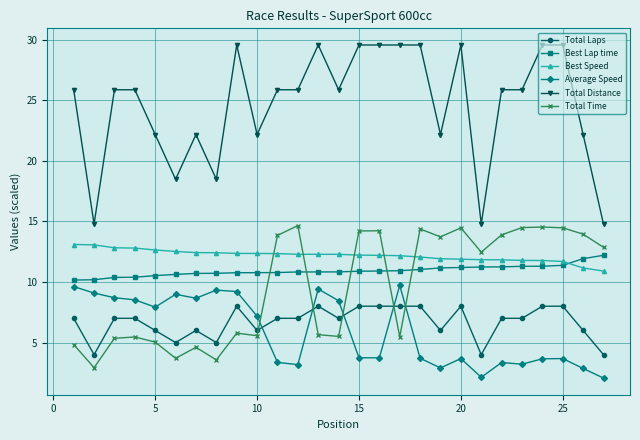

Does the chart display data point markers on the line(s)?

Yes